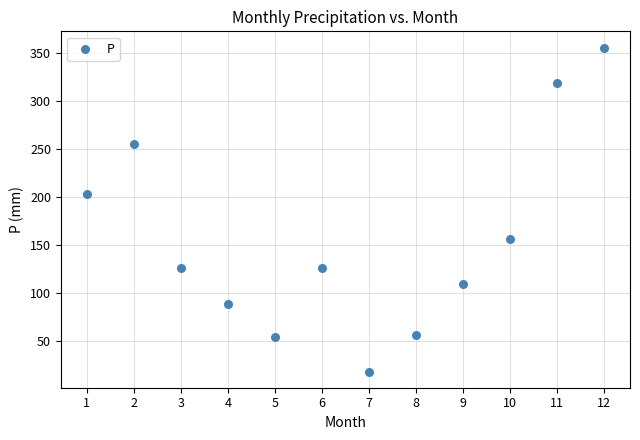

What is the range of X values (max minus min)?

11.0